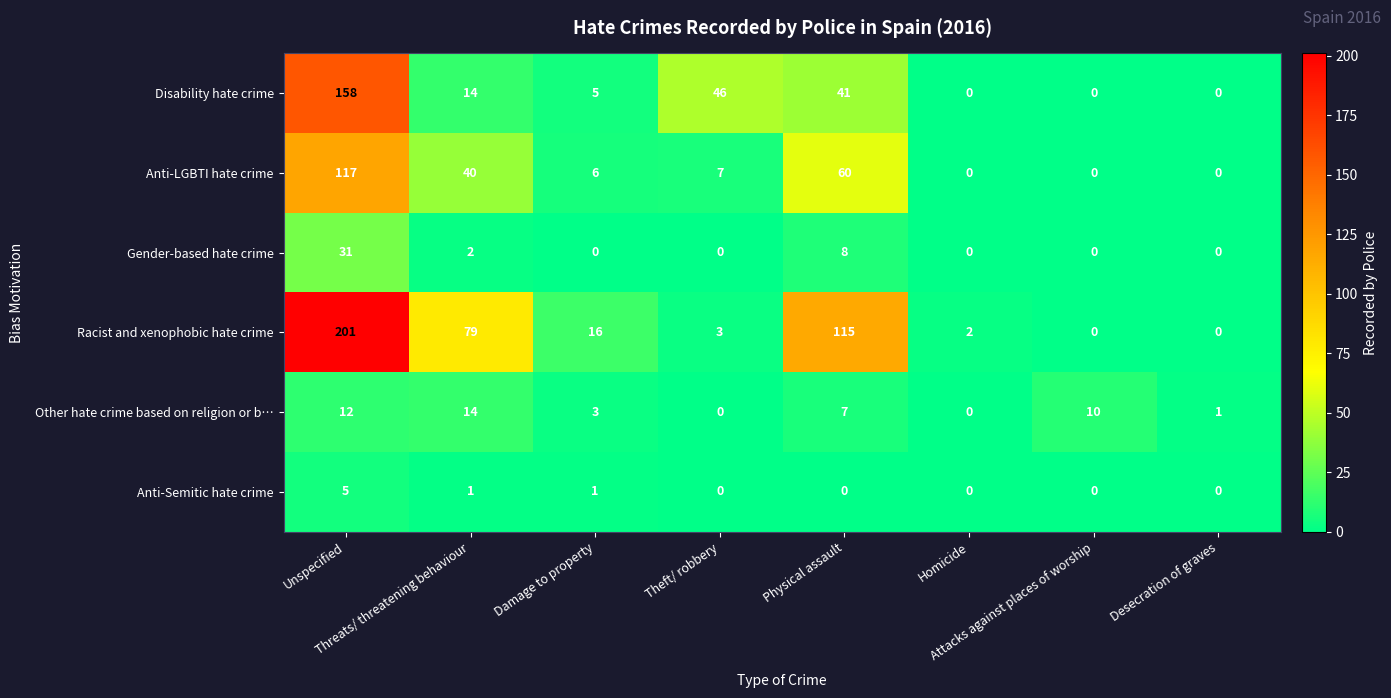

What is the difference between the maximum and minimum values in the Disability hate crime series?

158